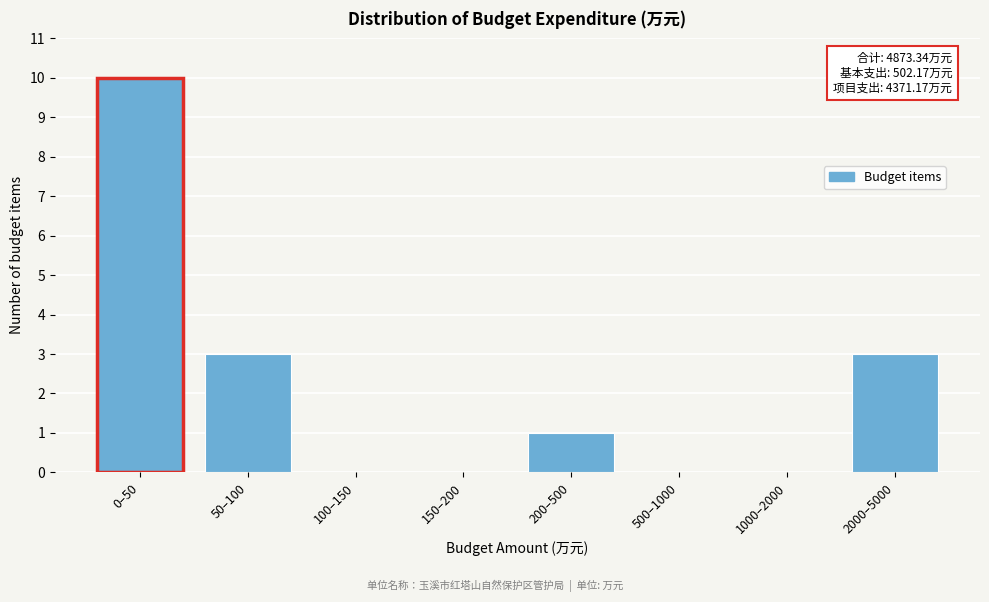

Reading right to left, transcribe all the data shown in this chart.

2000–5000=3	1000–2000=0	500–1000=0	200–500=1	150–200=0	100–150=0	50–100=3	0–50=10